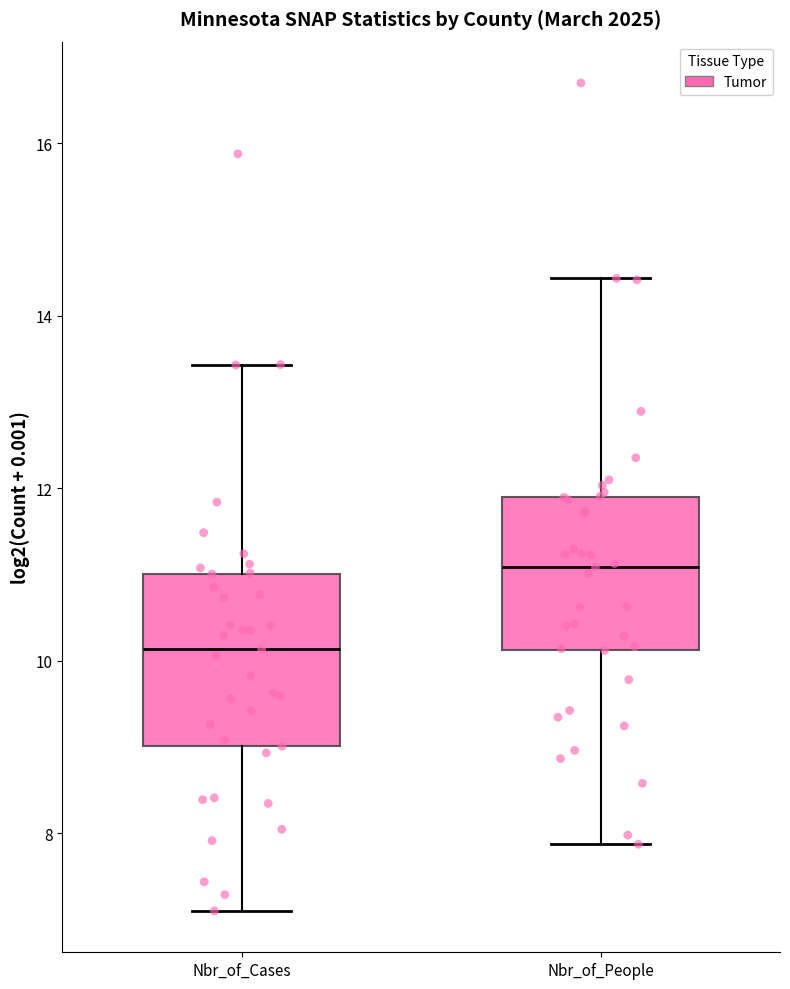

Reading left to right, transcribe this box plot: for each box, give where its median line is, the range the box spans, and where its two whiskers end, as read against the y-axis. The values are not printed on the chart, so give them approximately, as read against the axis.

Nbr_of_Cases: median 10.2, box 9.0 to 11.0, whiskers 7.0 to 13.4
Nbr_of_People: median 11.0, box 10.2 to 11.8, whiskers 7.8 to 14.4